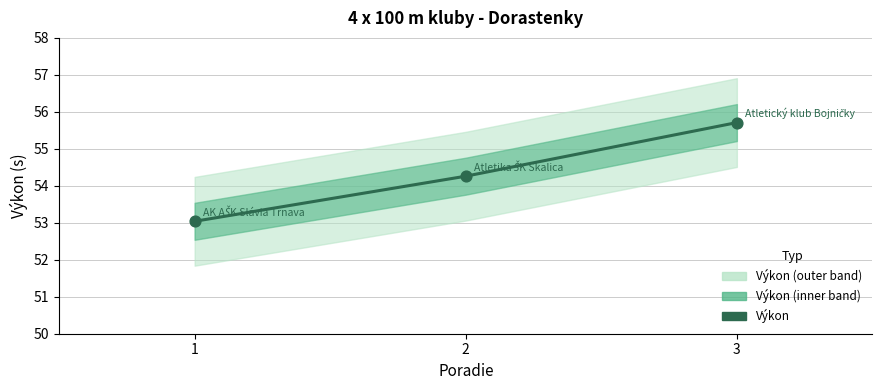

Approximately how many times larger is the value at 3 compared to 2?

1.0